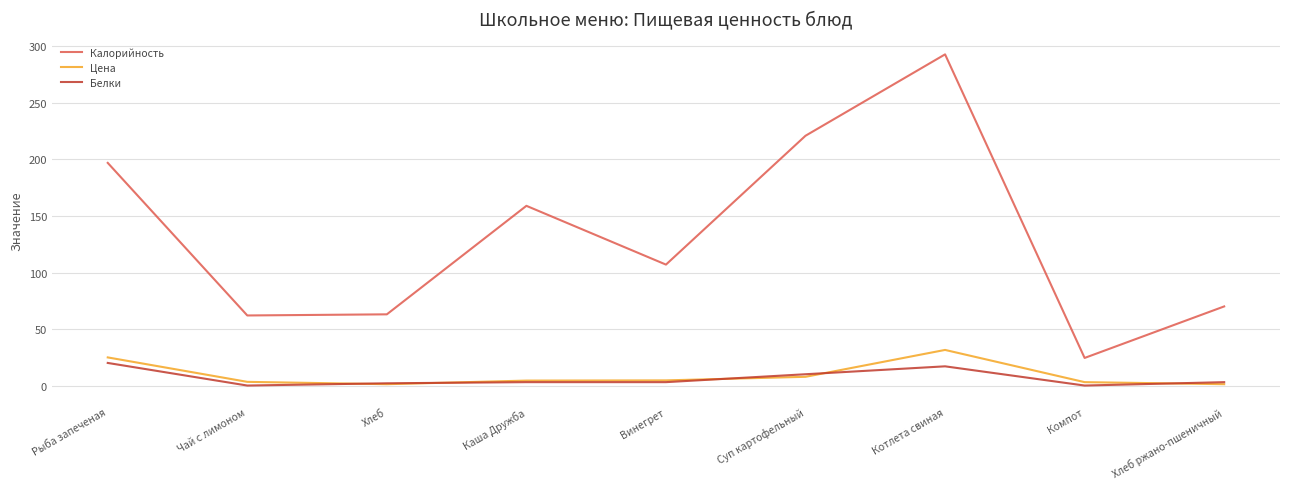

Which label corresponds to the largest value in the chart?

Котлета свиная